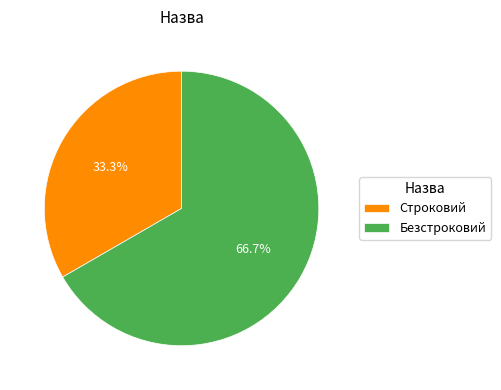

Which category has the biggest portion of the pie?

Безстроковий